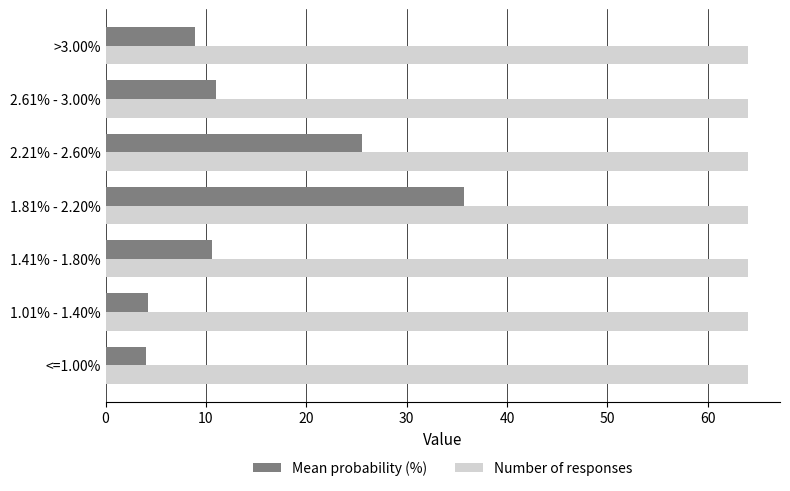

List the series in order of their peak value, lowest first.

Mean probability (%), Number of responses